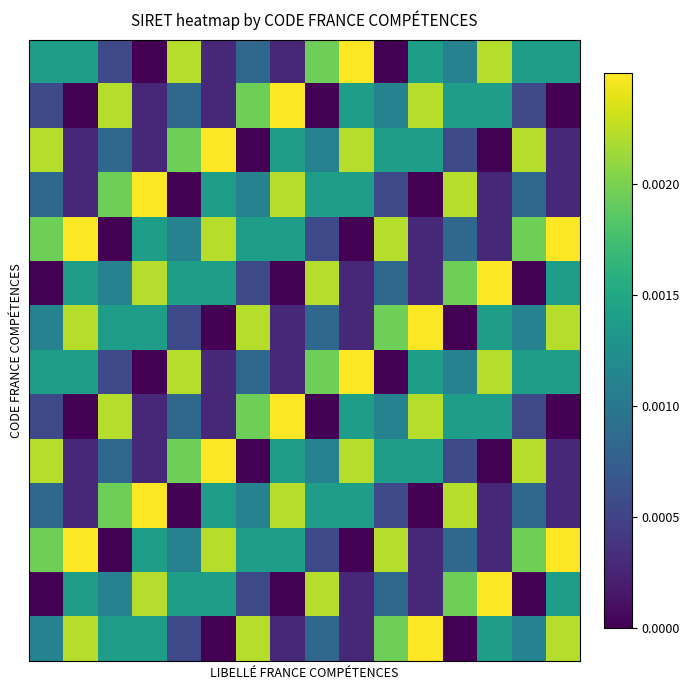

Which category has the highest value across all series?

9